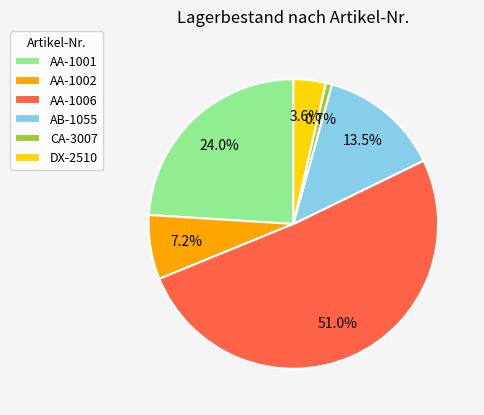

To the nearest percent, what is the difference between the largest and smallest slice percentages?

50%